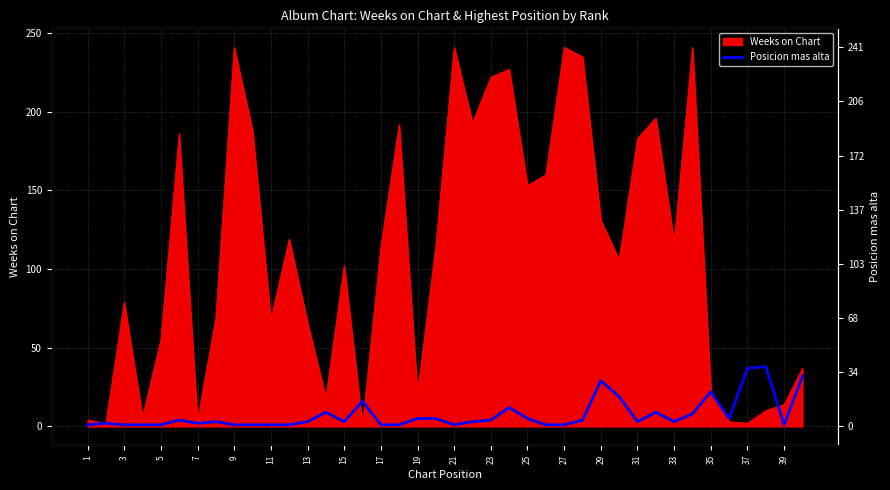

The chart shows a value of 3 at 3. True or false?

False